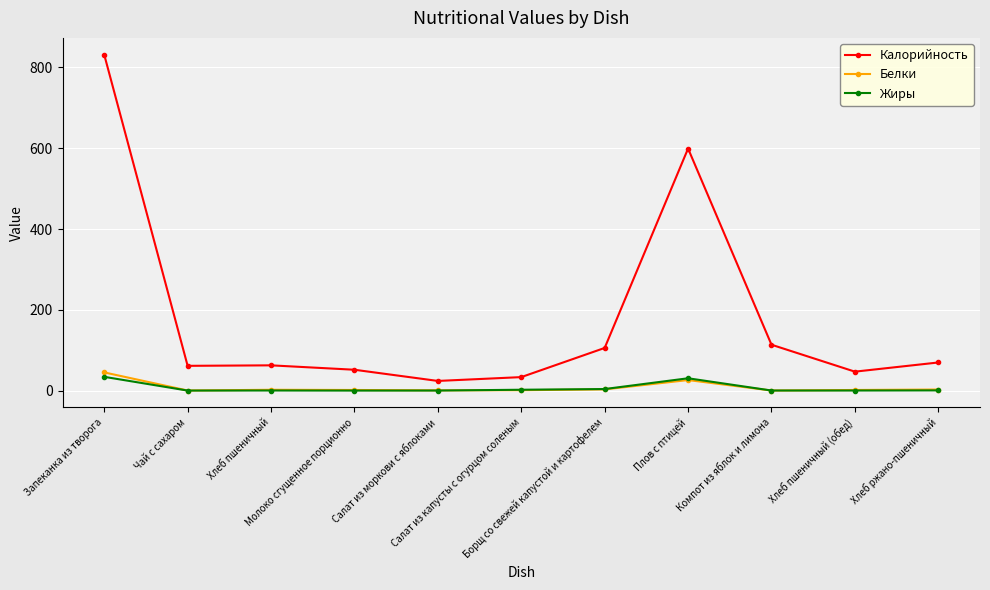

What is the greatest value displayed?

831.5